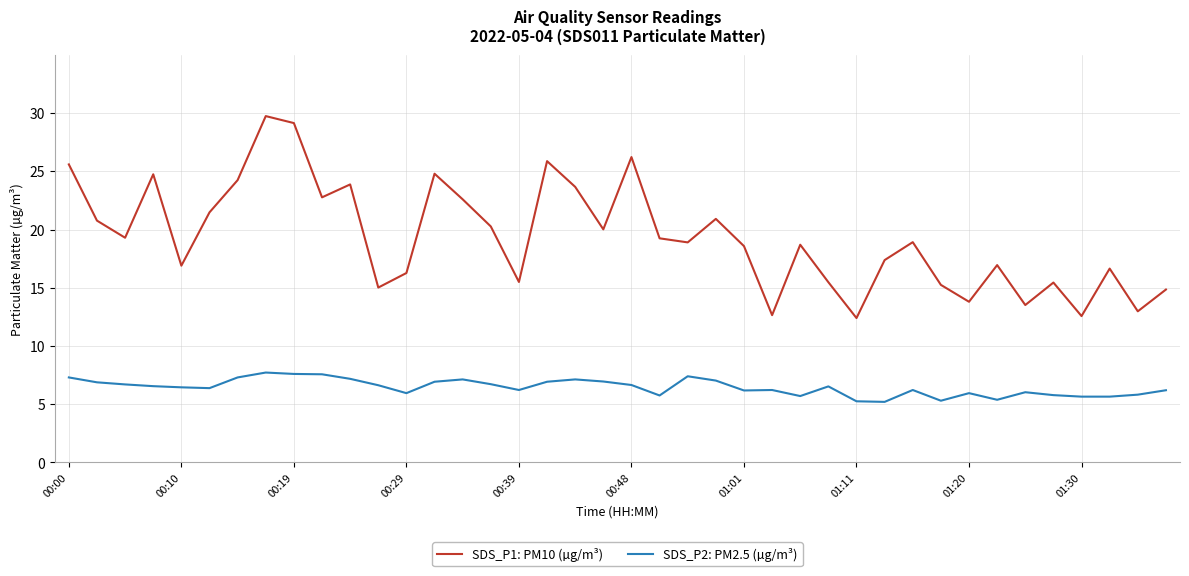

True or false: SDS_P2: PM2.5 (µg/m³) has more than 2 interior local peaks.

True